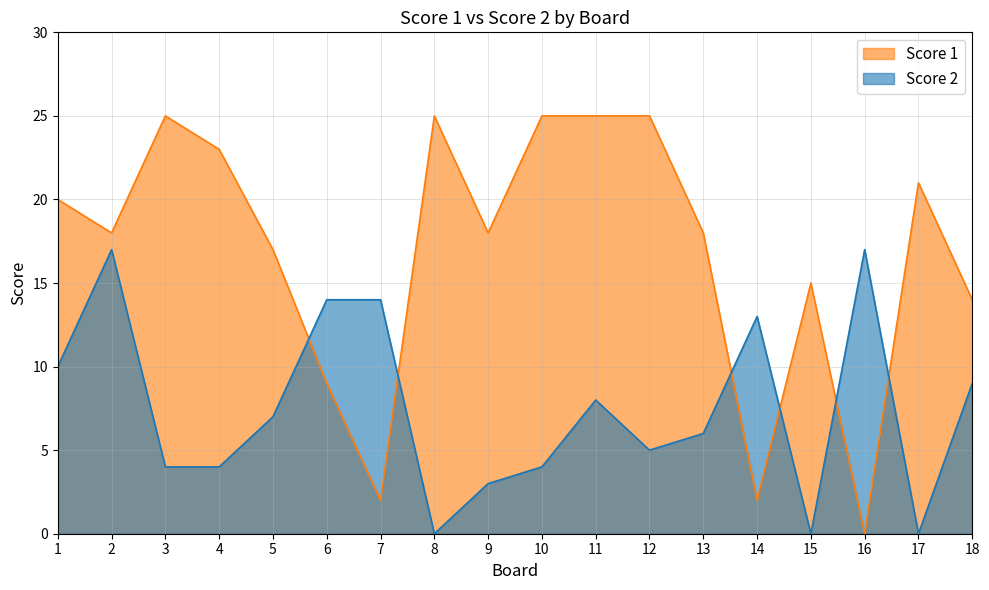

At which category is the sum across all series the highest?

2